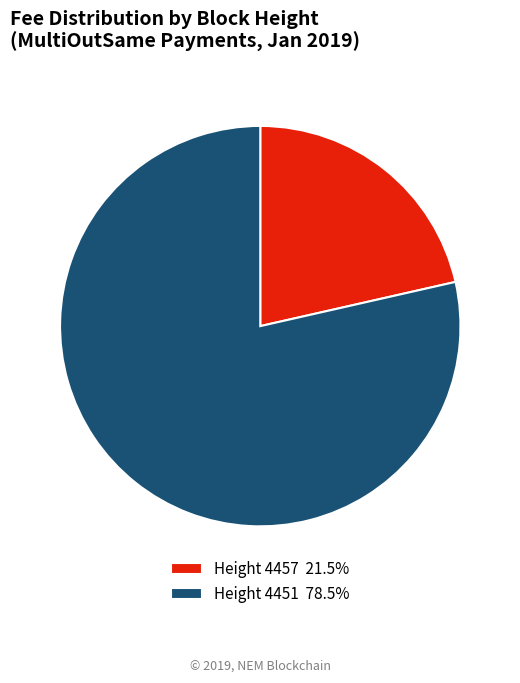

What is the ratio of the value at Height 4457 21.5% to the value at Height 4451 78.5%?

0.3